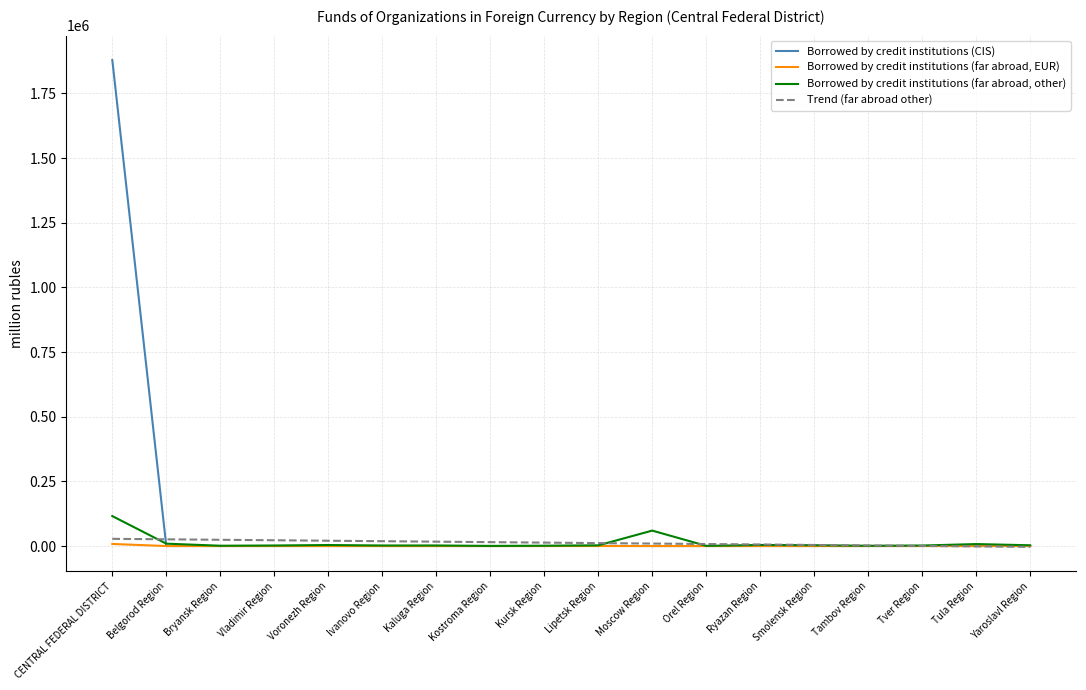

Does the chart display data point markers on the line(s)?

No